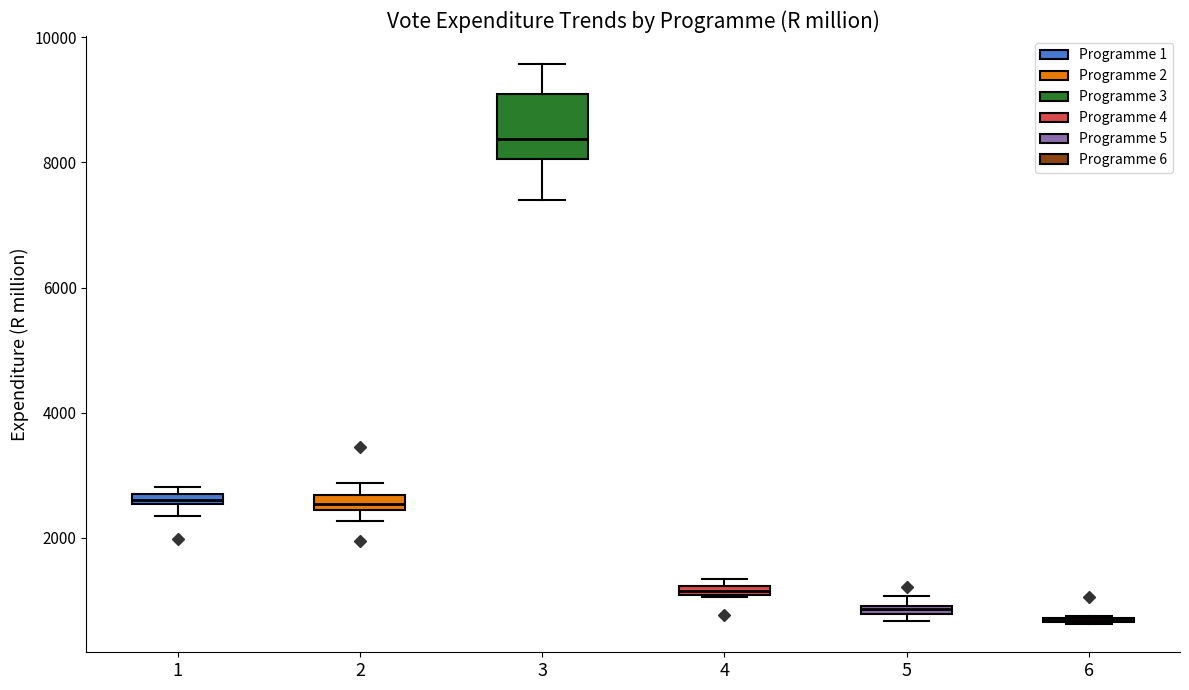

Where does the median line of the box at x = 3 sit on the y-axis? The values are not printed on the chart, so give them approximately, as read against the axis.

8400